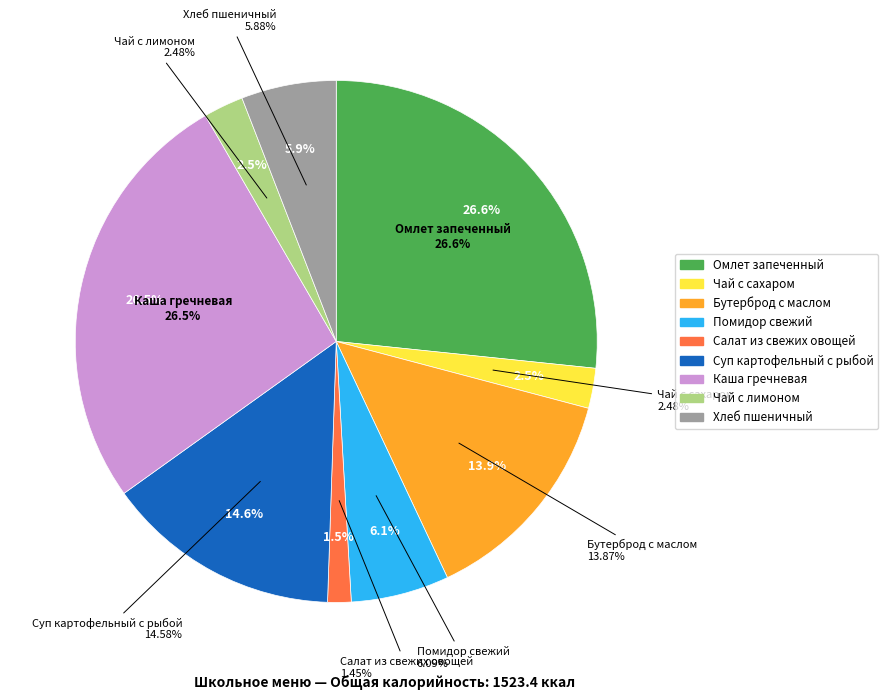

To the nearest percent, what is the difference between the Бутерброд с маслом сливочным and Помидор свежий slice percentages?

8%